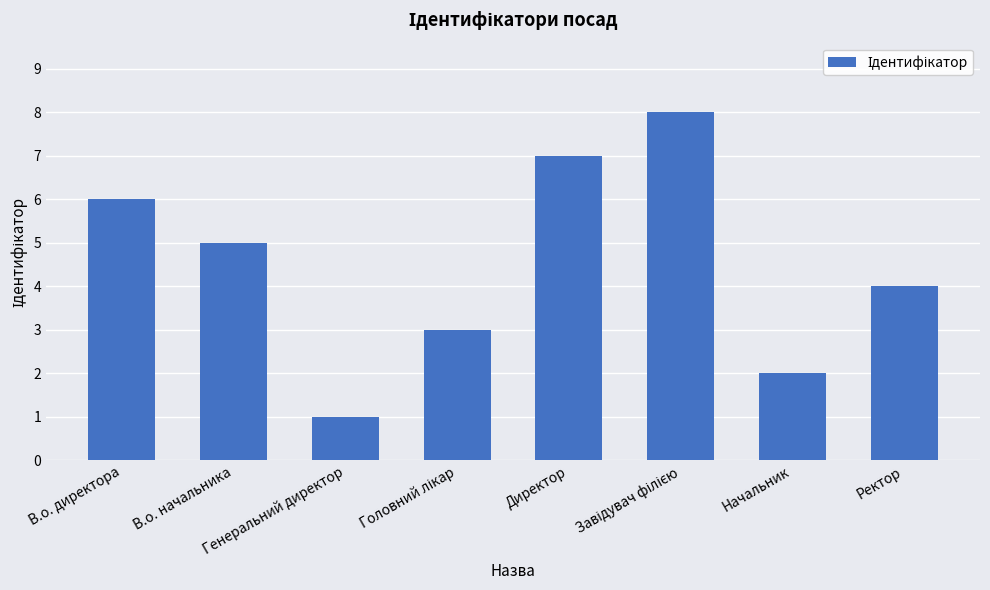

Reading left to right, what are all the values shown in this chart?

6	5	1	3	7	8	2	4